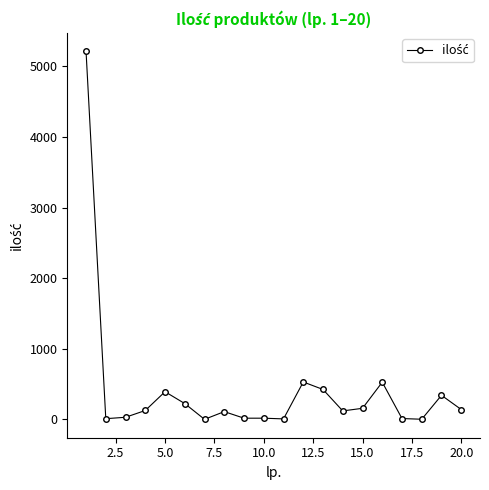

What is the maximum value shown in the chart?

5215